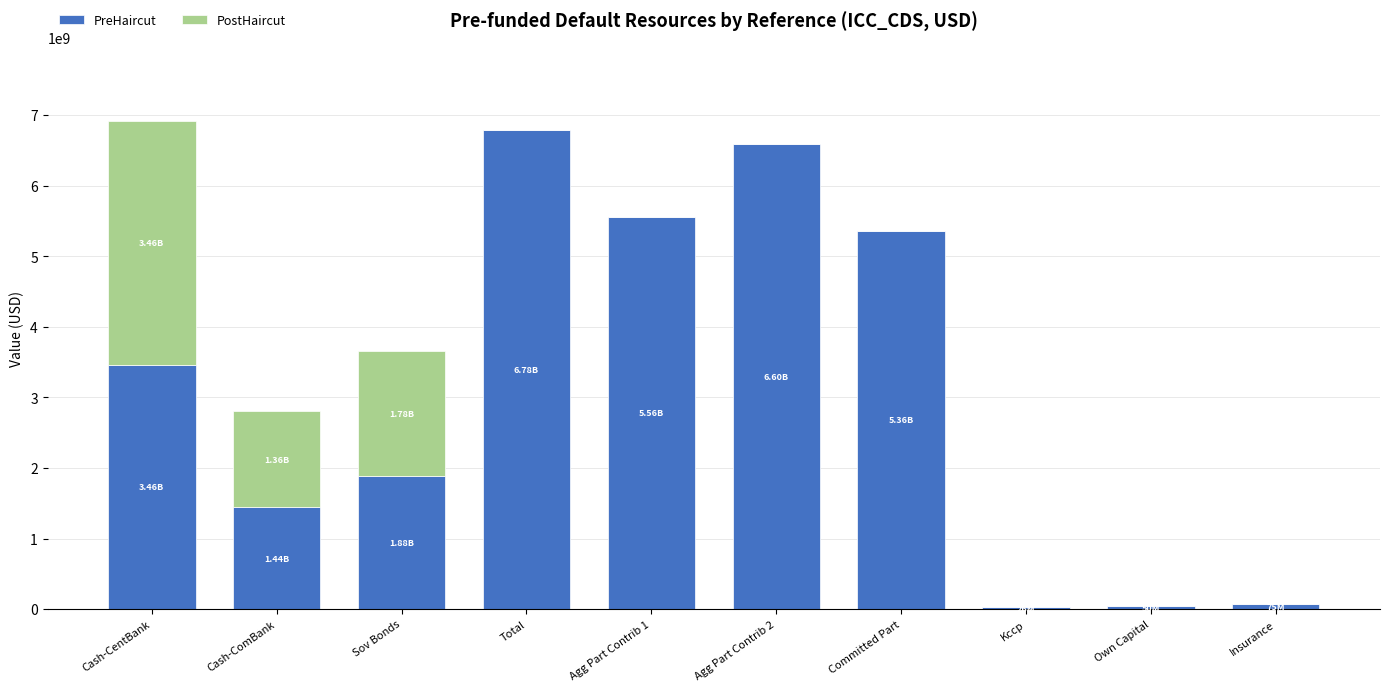

What is the sum of all PreHaircut values?

31234080483.8